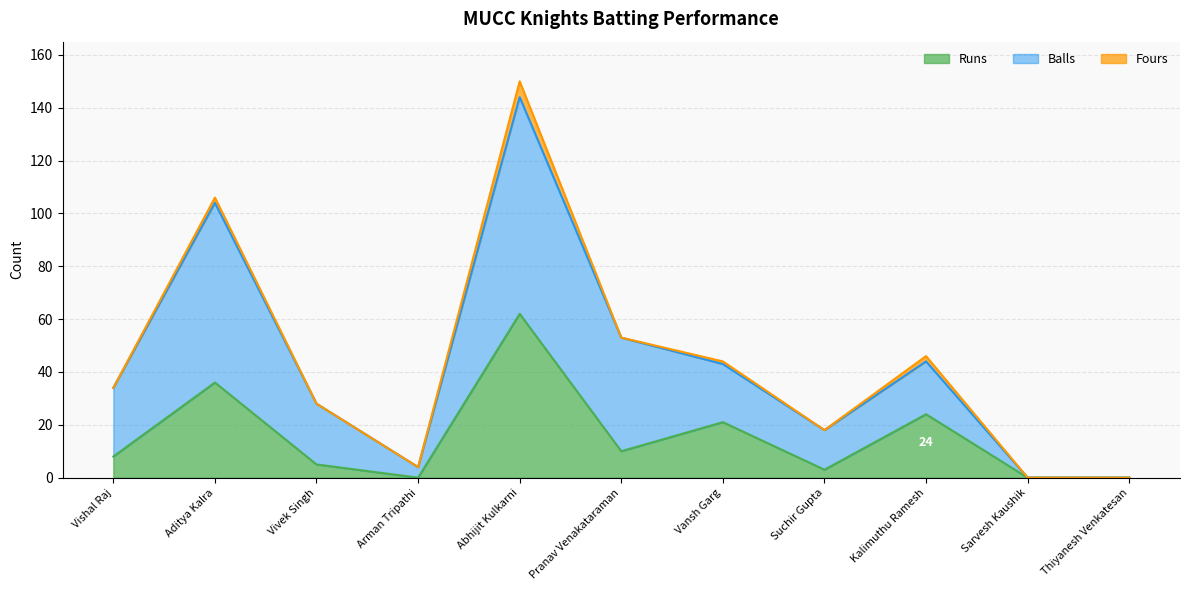

True or false: Runs and Balls cross at least once.

False